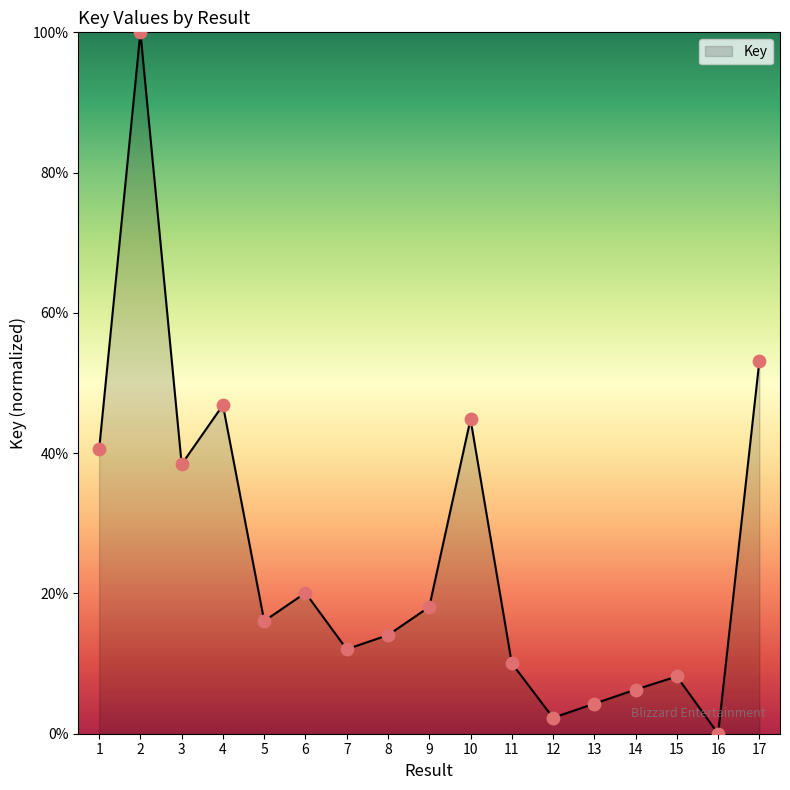

What is the change in value from 7 to 13?

-7.8